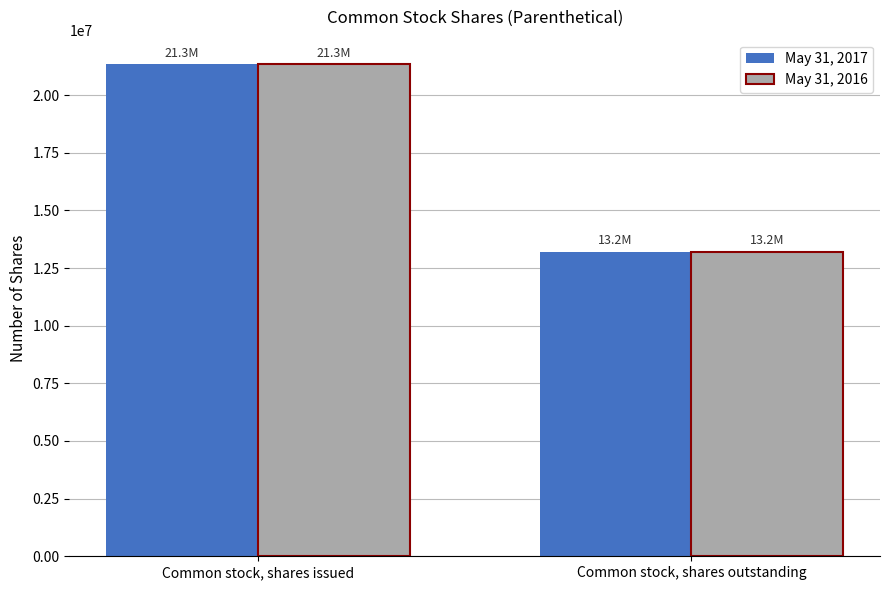

Count the number of categories in the chart.

2